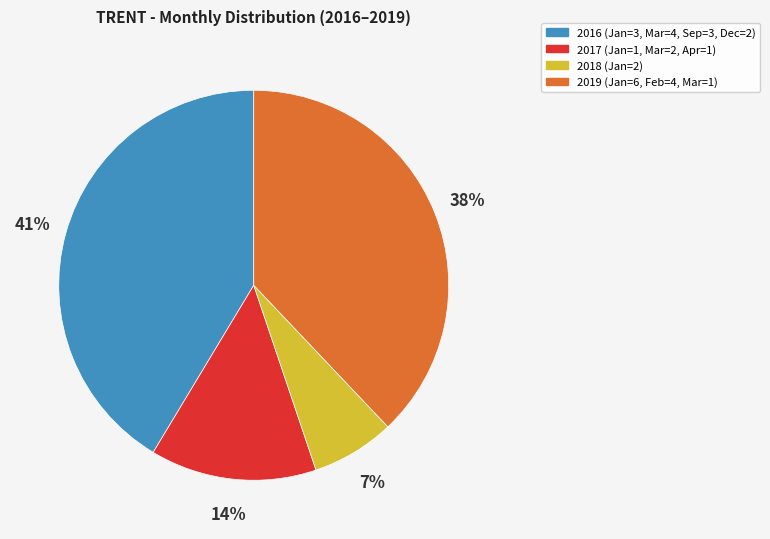

How many slices are in this pie chart?

4